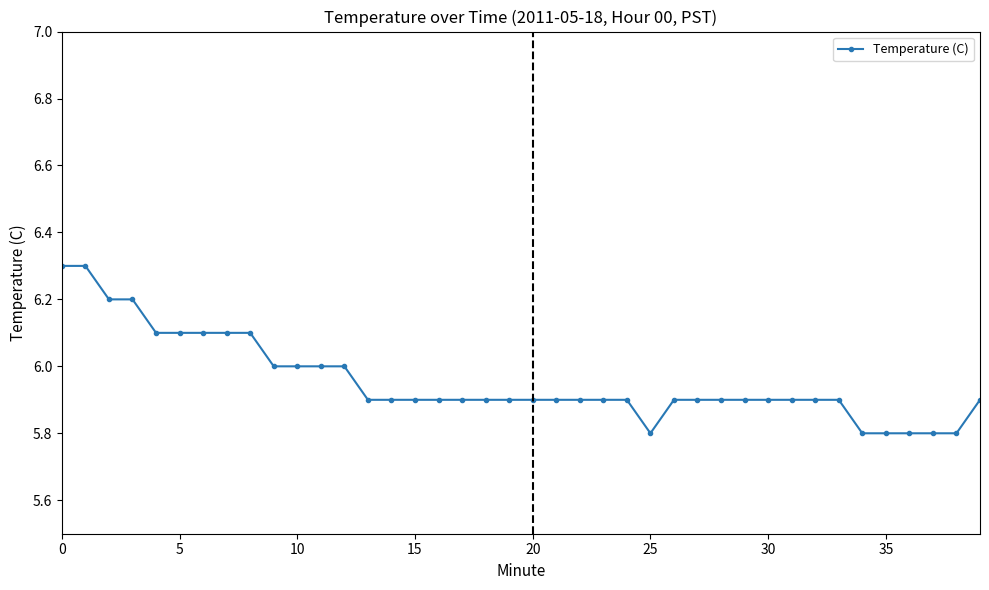

What is the sum of all values?

238.2